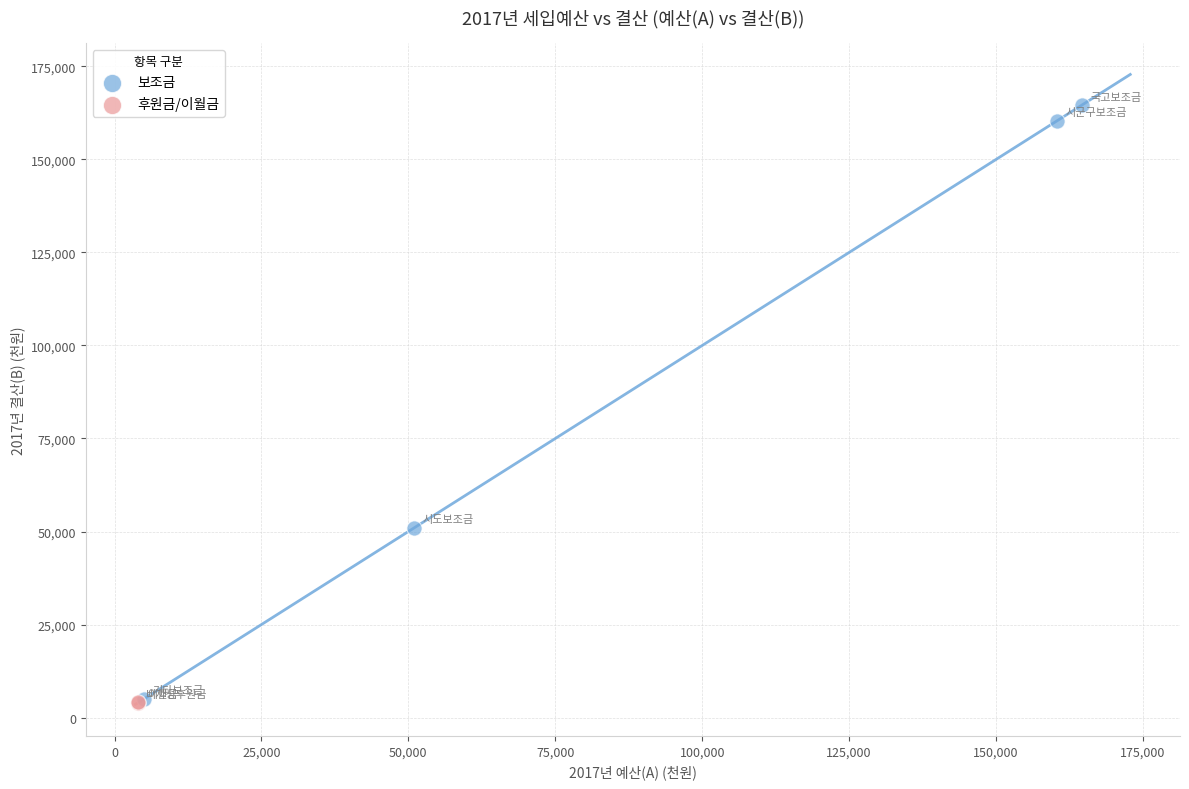

What are all the series names shown in the legend?

보조금, 후원금/이월금